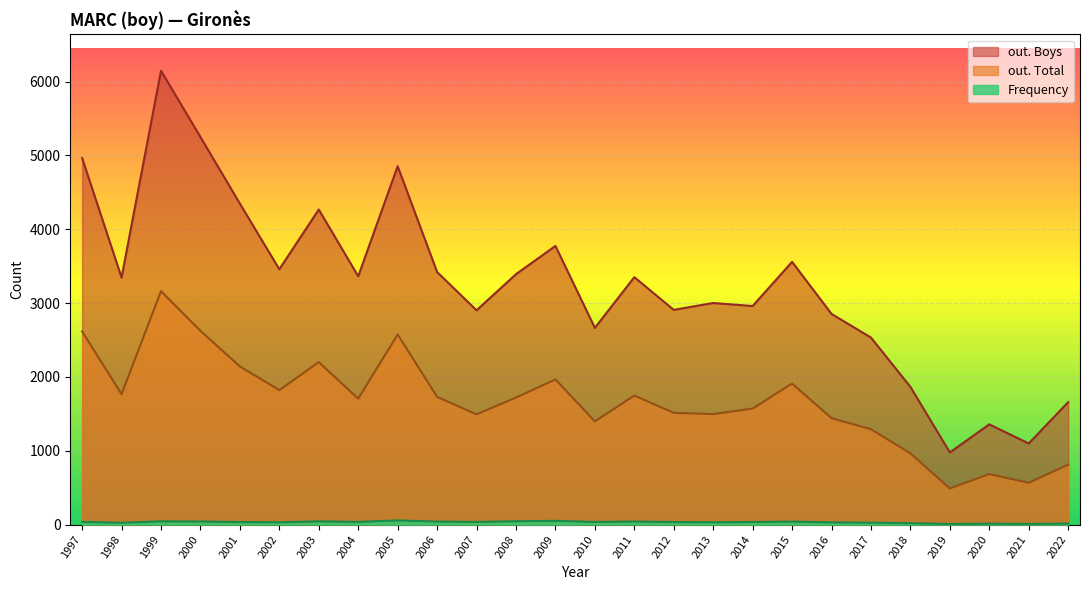

What value does the Frequency series have at 2016, to the nearest 5?

30